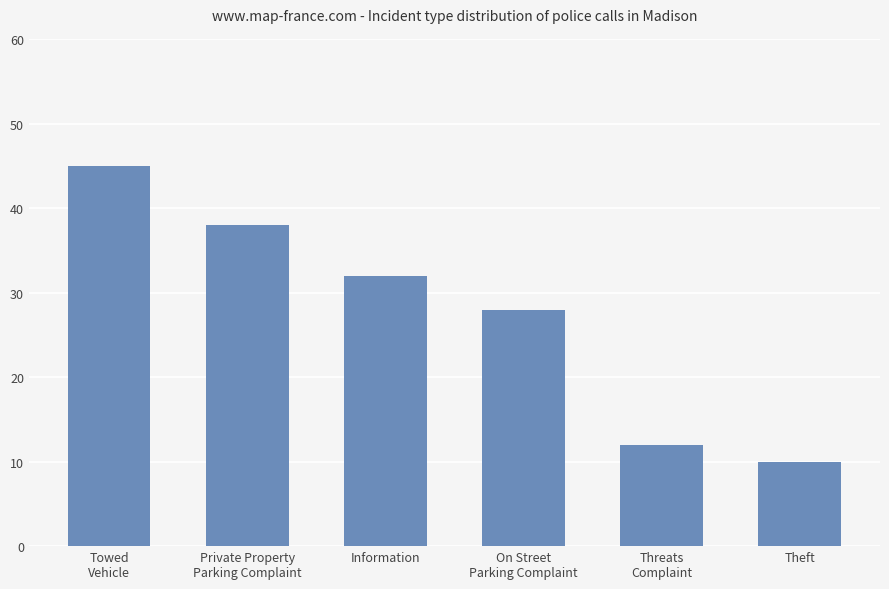

The value at Towed
Vehicle is 45. True or false?

True